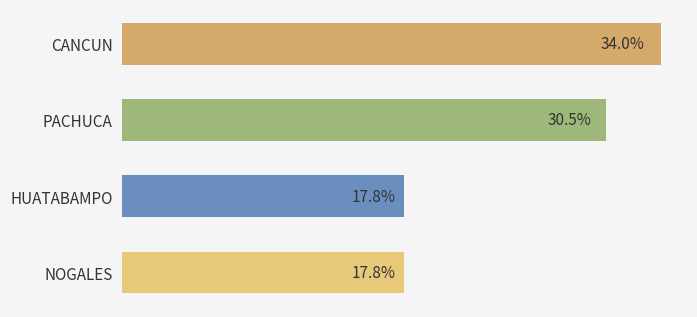

Are the bars horizontal?

Yes